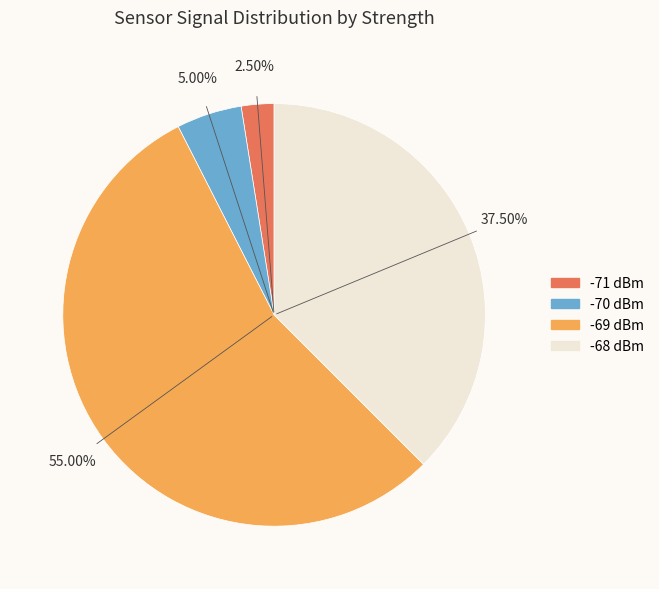

Is -69 dBm the majority of the pie?

Yes